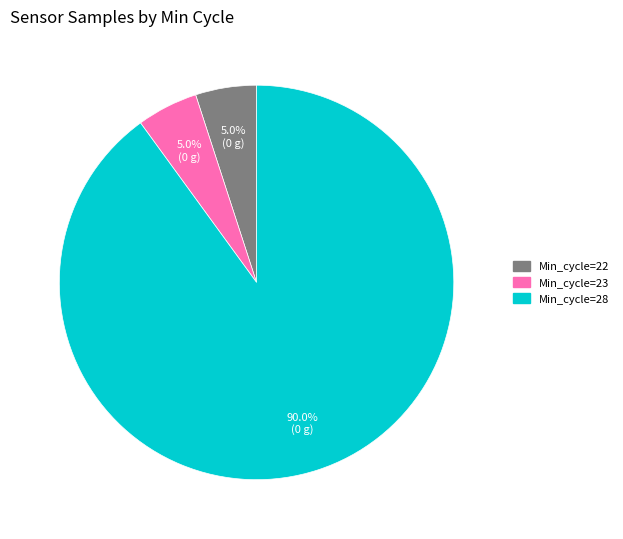

Is there a majority slice in this chart?

Yes